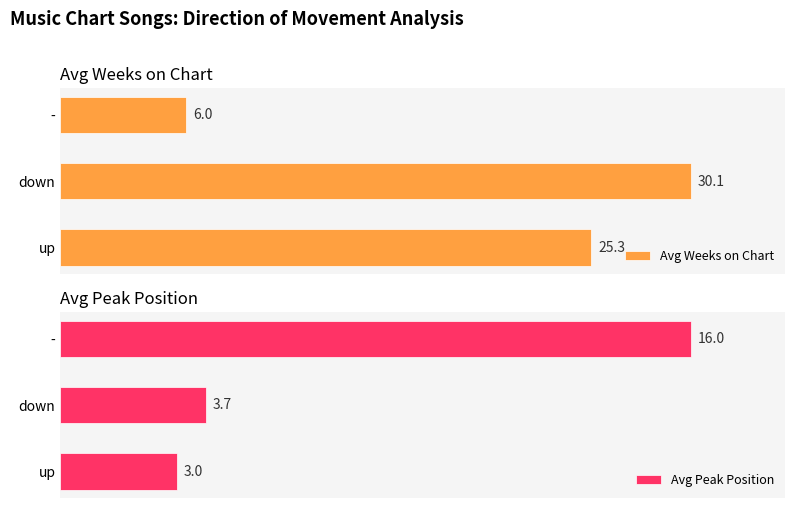

Which category has the highest value in the Avg Weeks on Chart series?

down